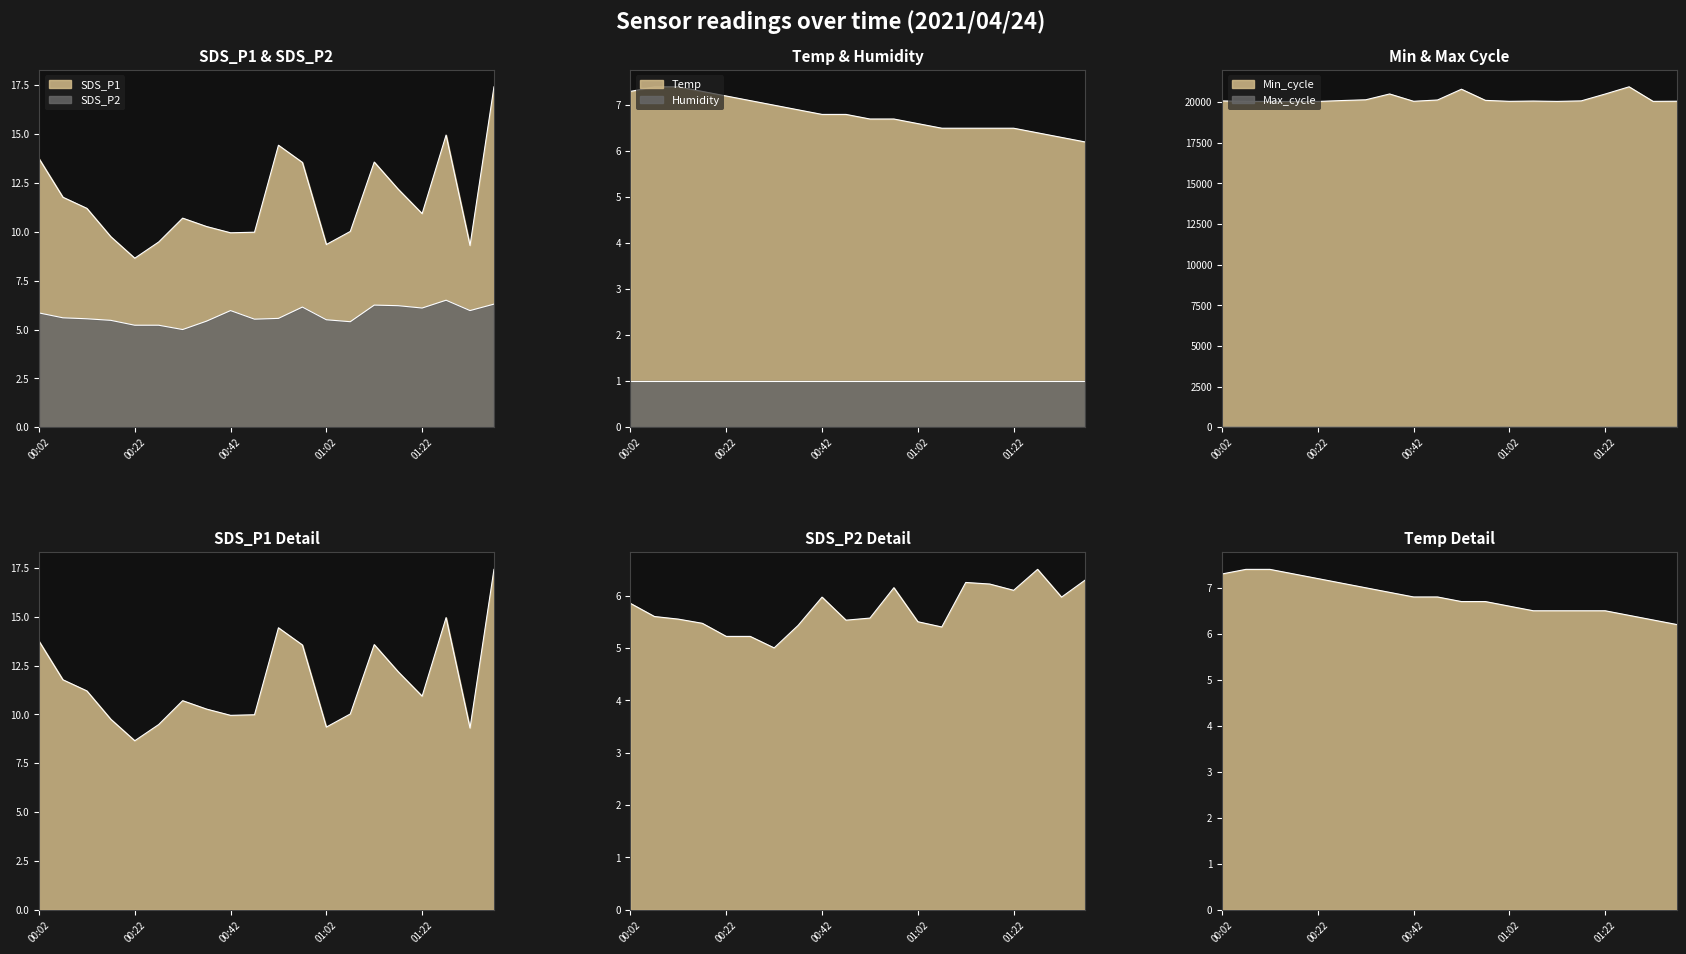

What is the label of the 20th point from the right?

00:02